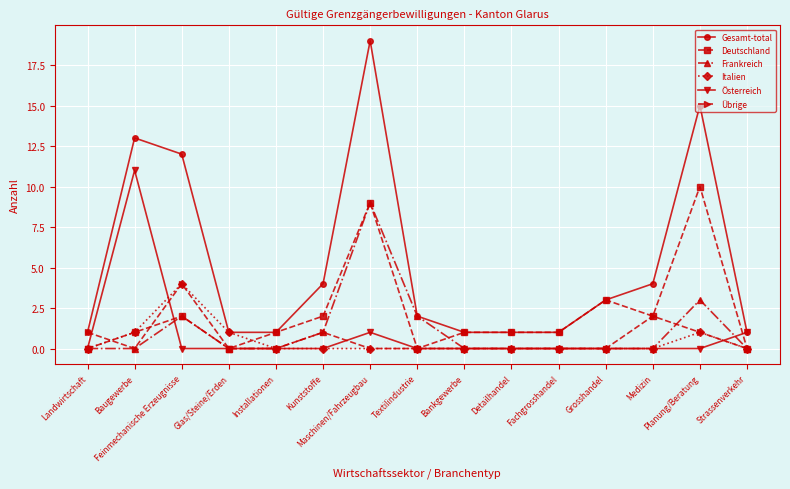

What is the sum of the Deutschland values at Kunststoffe and Installationen?

3